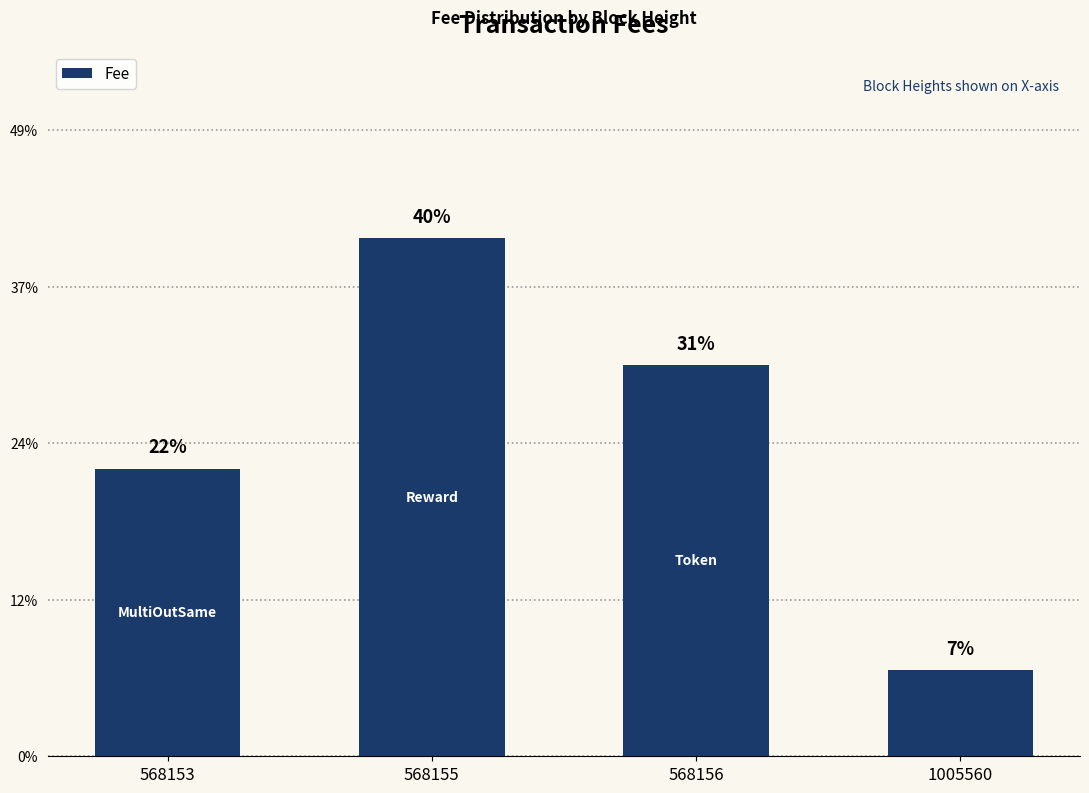

The value at 568156 is 0.2. True or false?

False